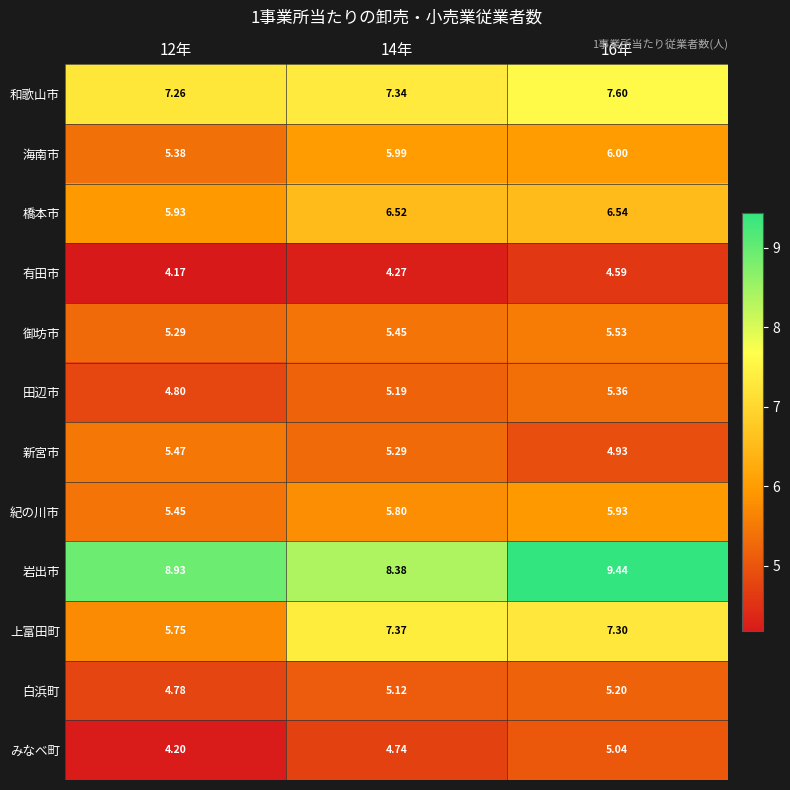

Which series has the largest total across all categories?

岩出市